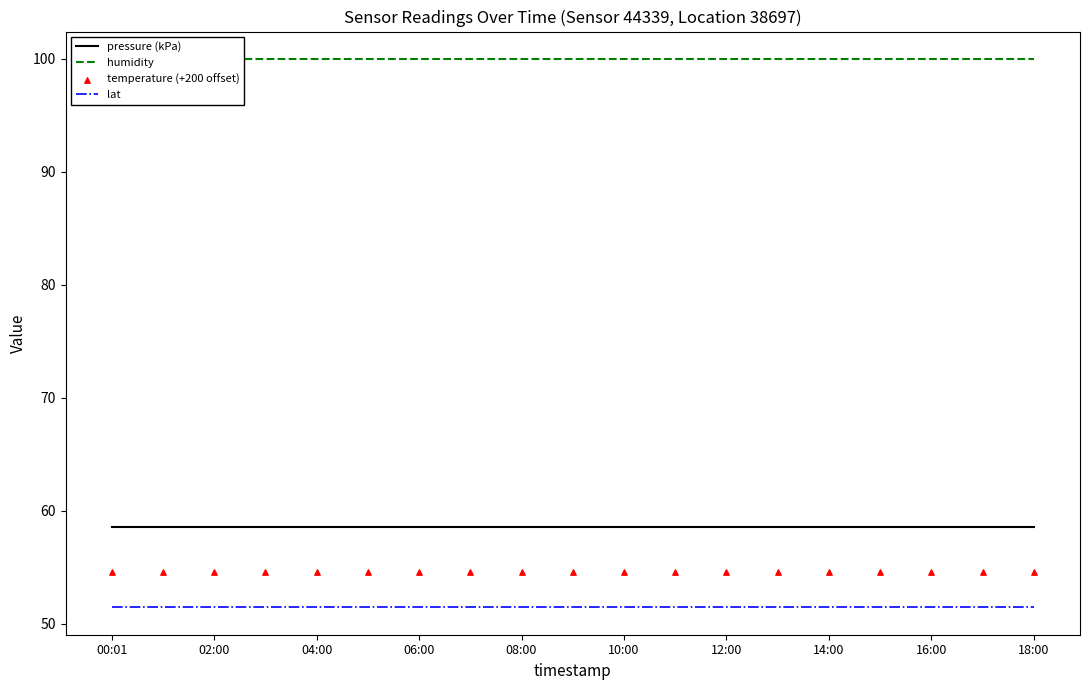

Which series has the largest total across all categories?

humidity